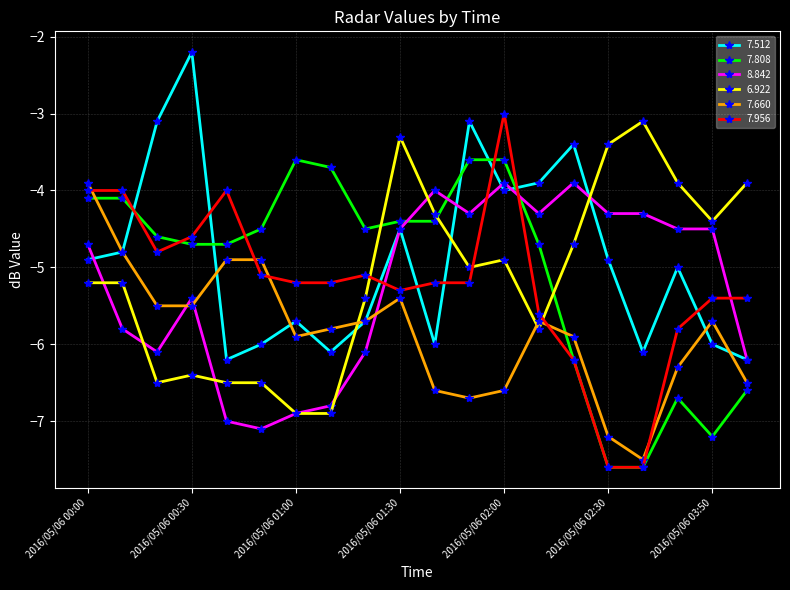

What is the value of the 6.922 point at the 2nd from the left?

-5.2